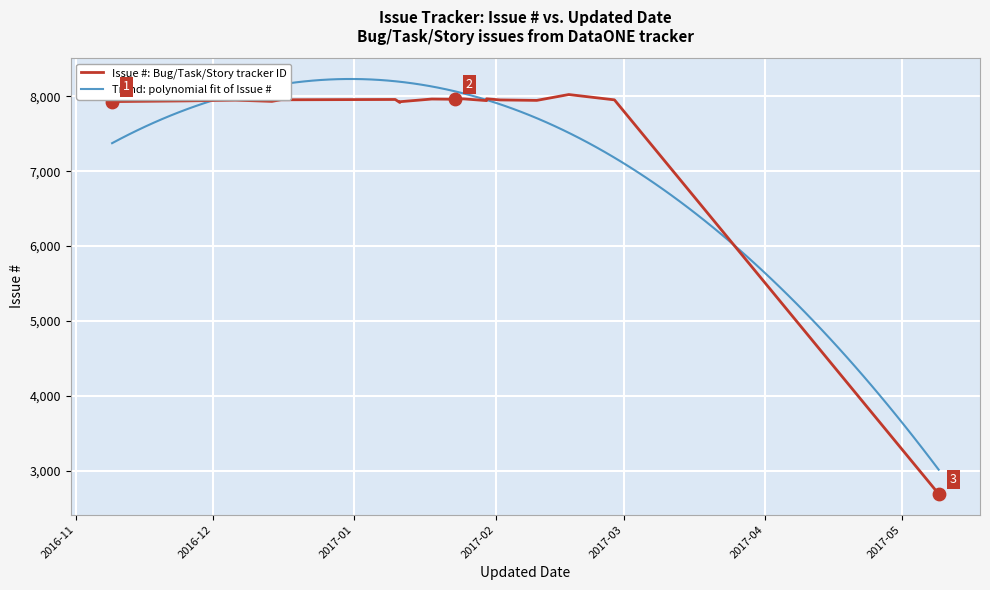

What is the change in value from 2016-12-14 to 2016-12-16?

+21